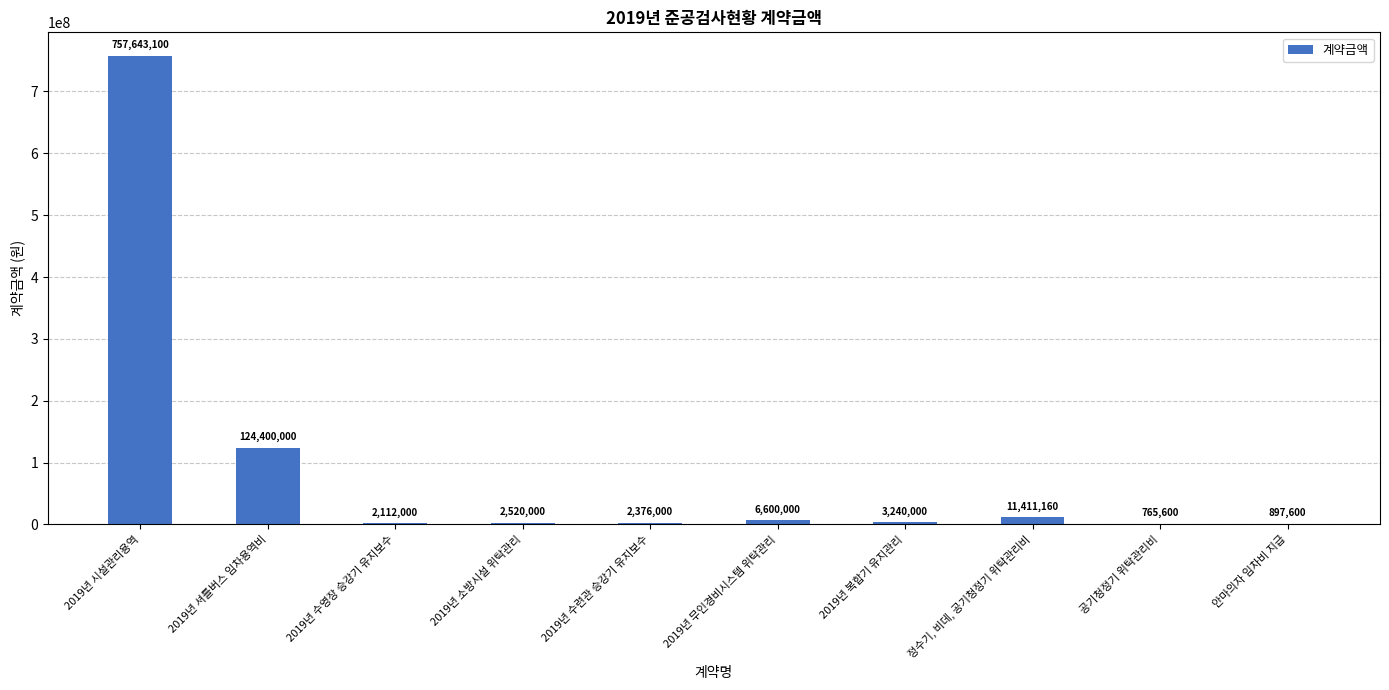

What is the greatest value displayed?

757643100